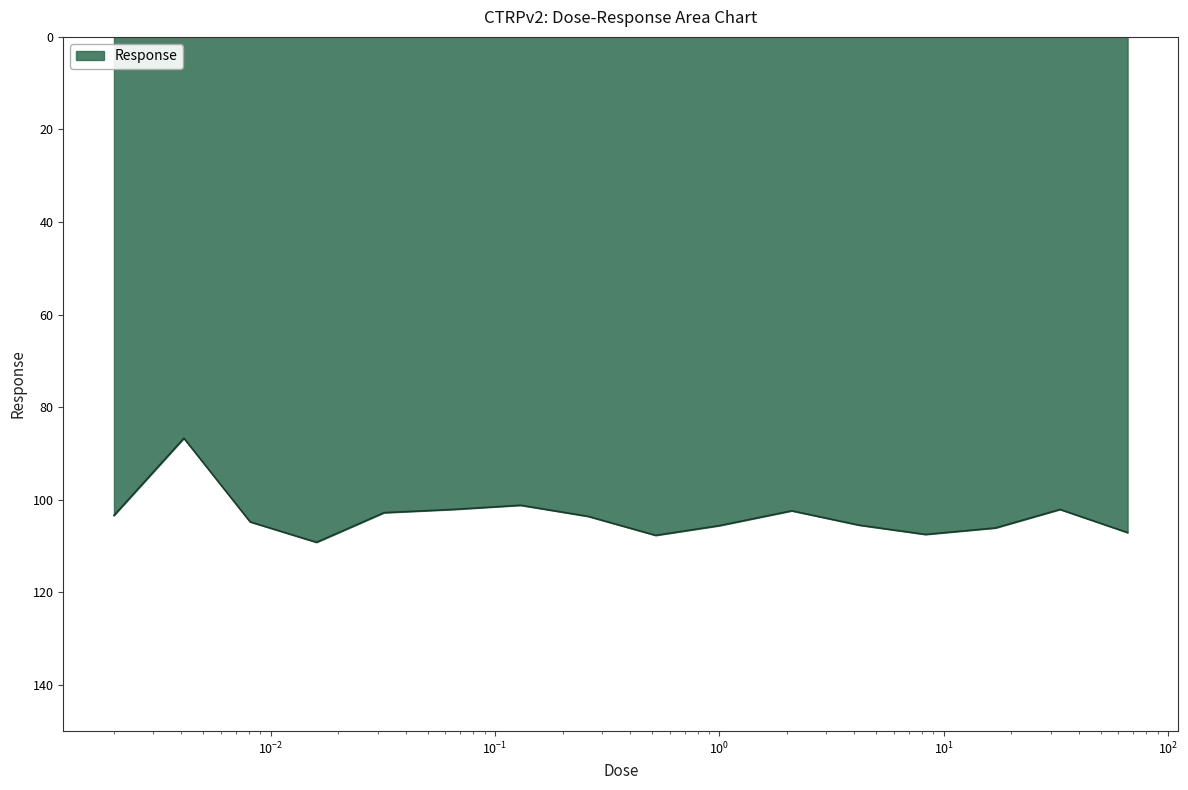

What is the minimum value shown in the chart?

86.7